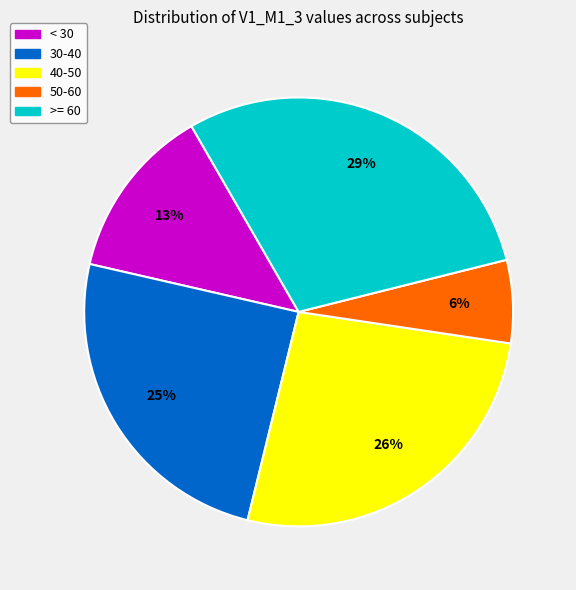

Is it true that 40-50 is 26% of the pie?

True